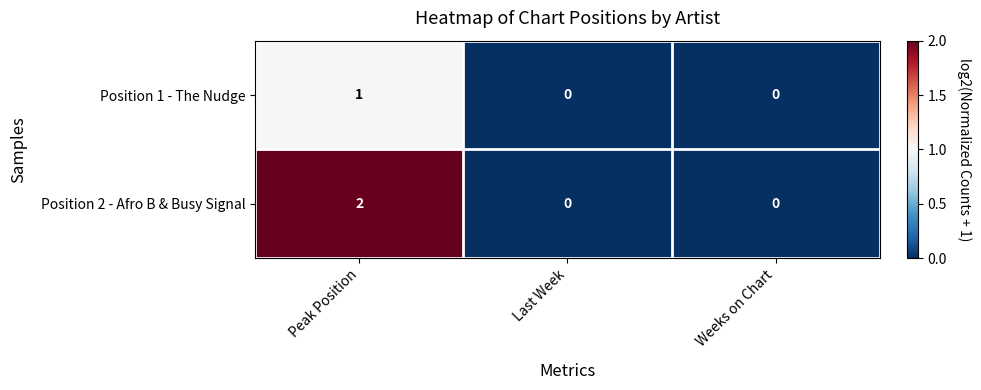

At which category is the sum across all series the highest?

Peak Position